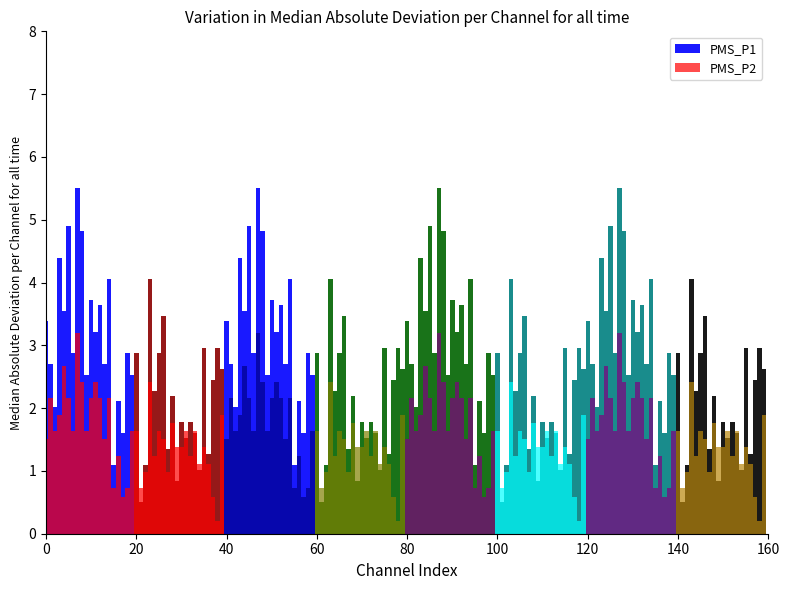

What are all the series names shown in the legend?

PMS_P1, PMS_P2